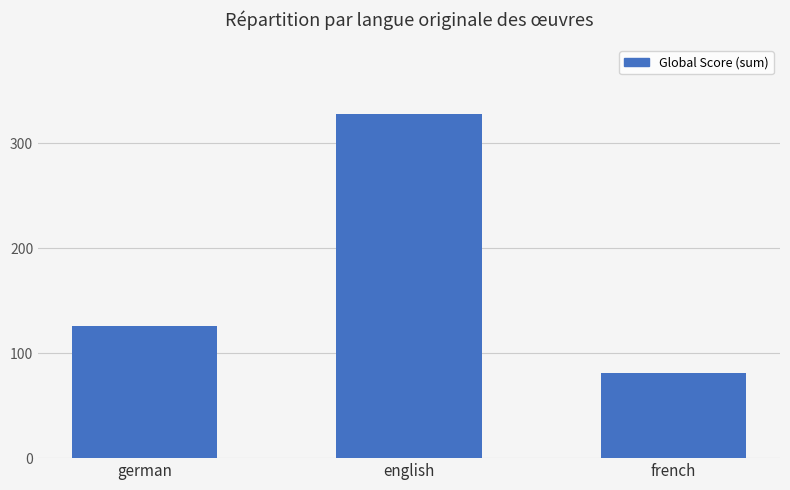

What is the minimum value shown in the chart?

81